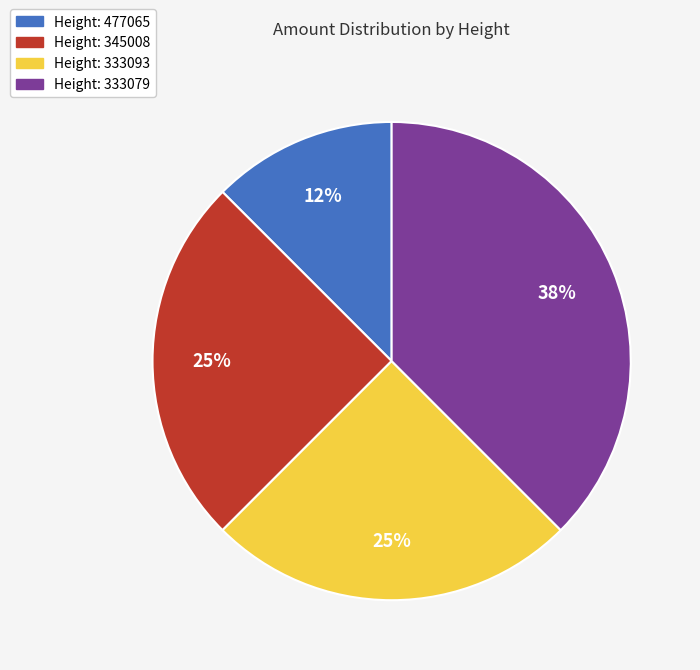

Which has a higher value, Height: 333079 or Height: 477065?

Height: 333079